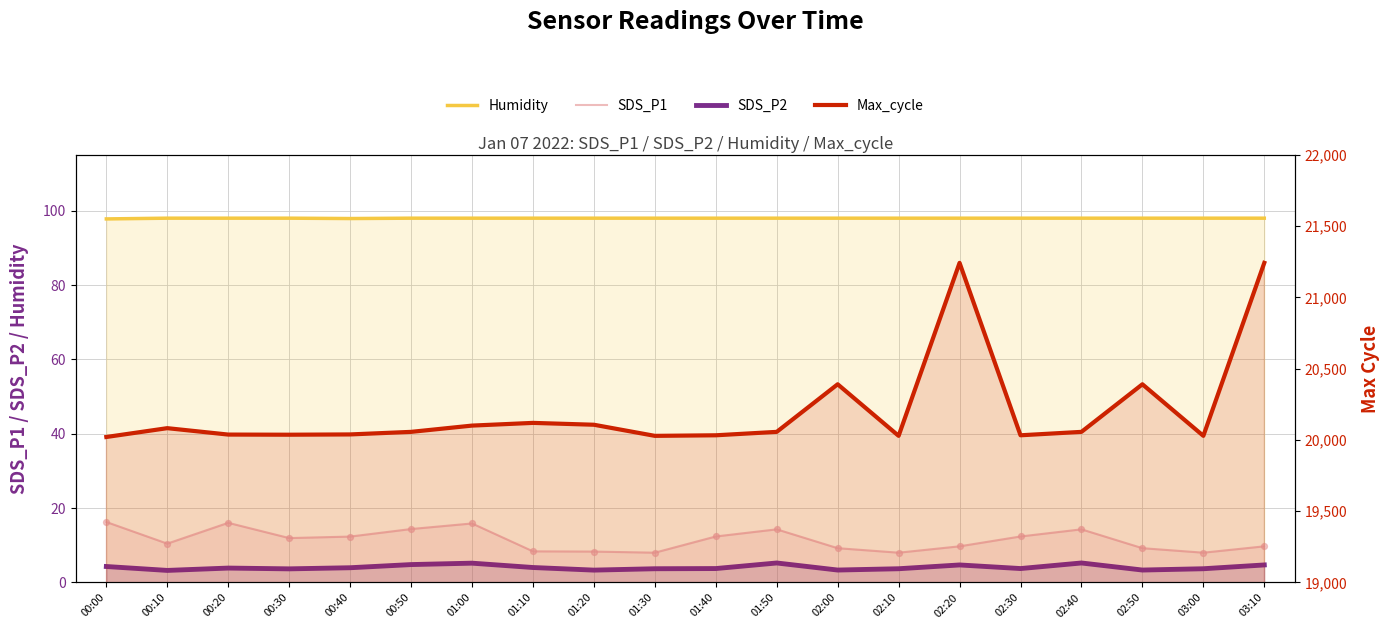

Which series reaches the minimum Y coordinate?

SDS_P2